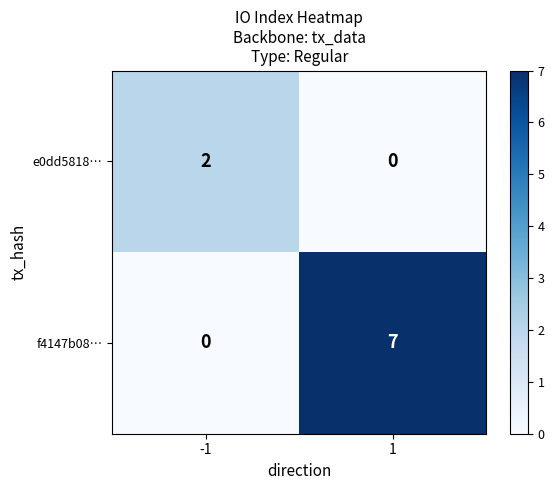

Rank the series by their average value, from highest to lowest.

f4147b08…, e0dd5818…